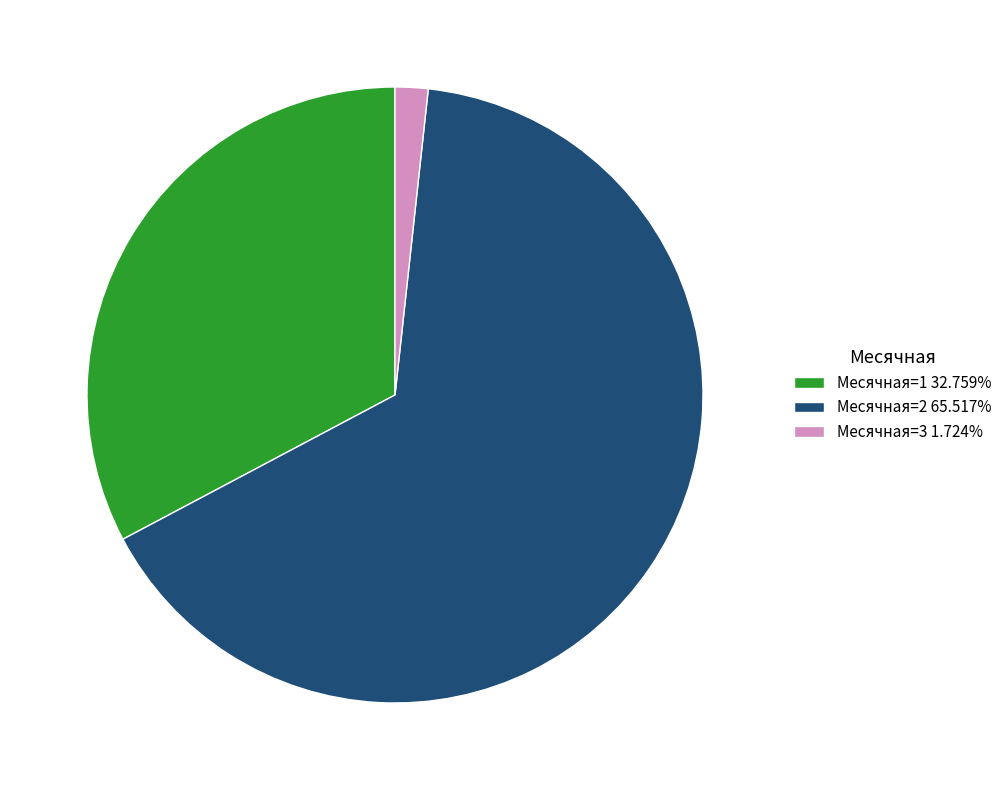

Is there a majority slice in this chart?

Yes